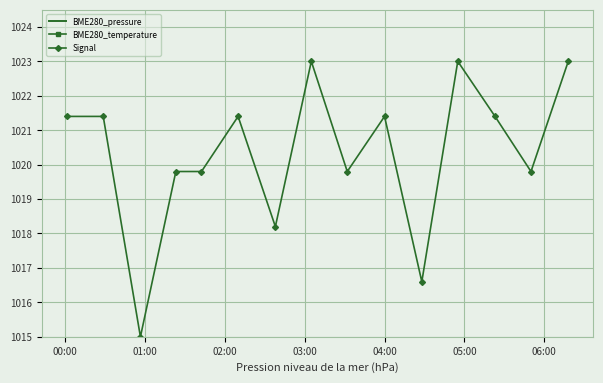

What is the value of the Signal point at the 11th from the left?

1016.6